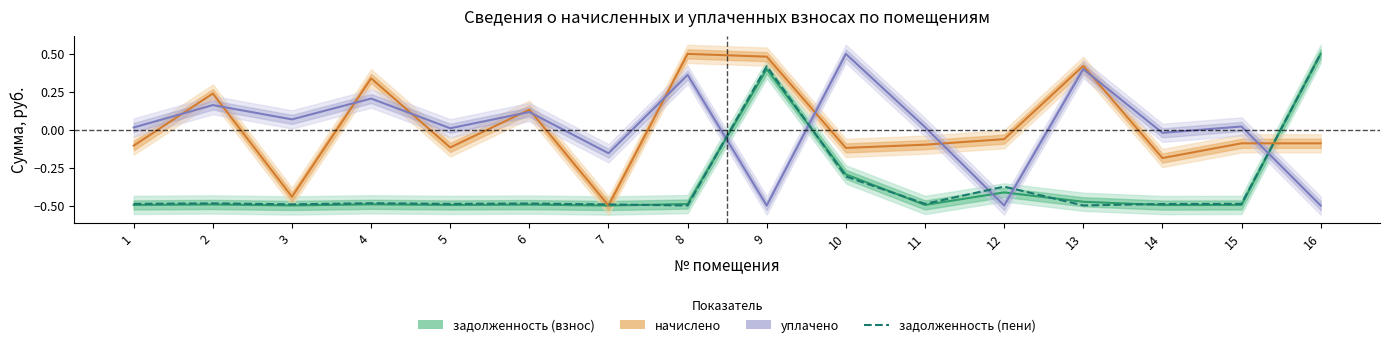

Reading left to right, what are all the values shown in this chart?

задолженность (взнос): 1=-0.5	2=-0.5	3=-0.5	4=-0.5	5=-0.5	6=-0.5	7=-0.5	8=-0.5	9=0.4	10=-0.3	11=-0.5	12=-0.4	13=-0.5	14=-0.5	15=-0.5	16=0.5
начислено: 1=-0.1	2=0.2	3=-0.4	4=0.3	5=-0.1	6=0.1	7=-0.5	8=0.5	9=0.5	10=-0.1	11=-0.1	12=-0.1	13=0.4	14=-0.2	15=-0.1	16=-0.1
уплачено: 1=0.0	2=0.2	3=0.1	4=0.2	5=0.0	6=0.1	7=-0.2	8=0.4	9=-0.5	10=0.5	11=0.0	12=-0.5	13=0.4	14=-0.0	15=0.0	16=-0.5
задолженность (пени): 1=-0.5	2=-0.5	3=-0.5	4=-0.5	5=-0.5	6=-0.5	7=-0.5	8=-0.5	9=0.4	10=-0.3	11=-0.5	12=-0.4	13=-0.5	14=-0.5	15=-0.5	16=0.5